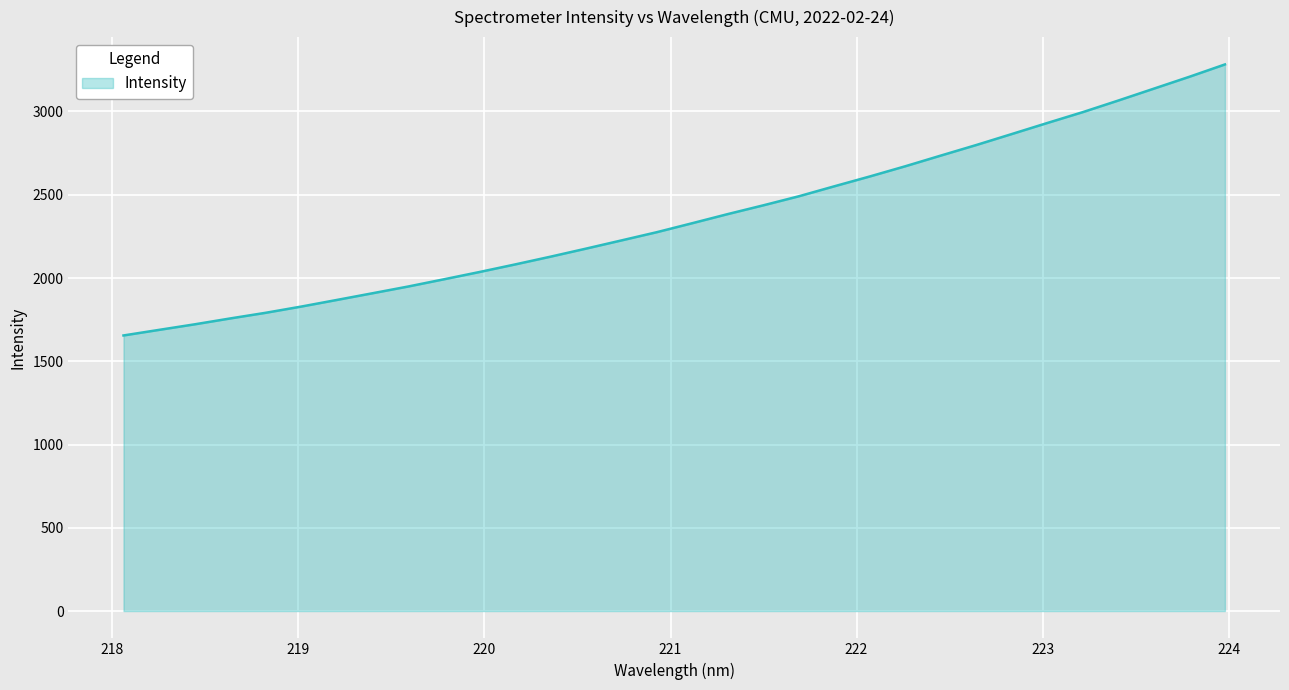

What is the greatest value displayed?

3282.6